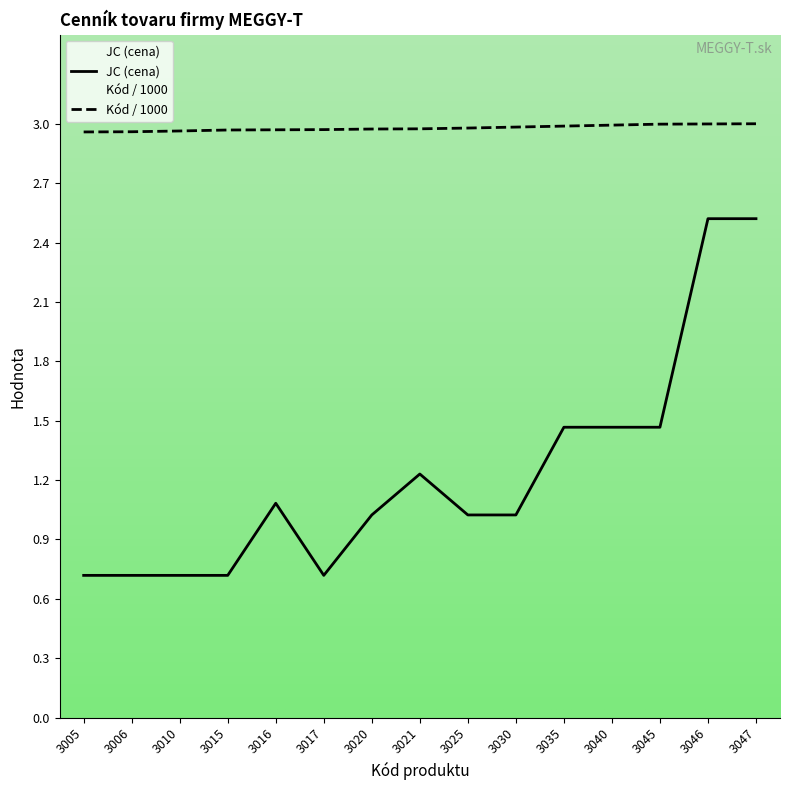

Rank the series by their average value, from lowest to highest.

JC (cena), Kód / 1000